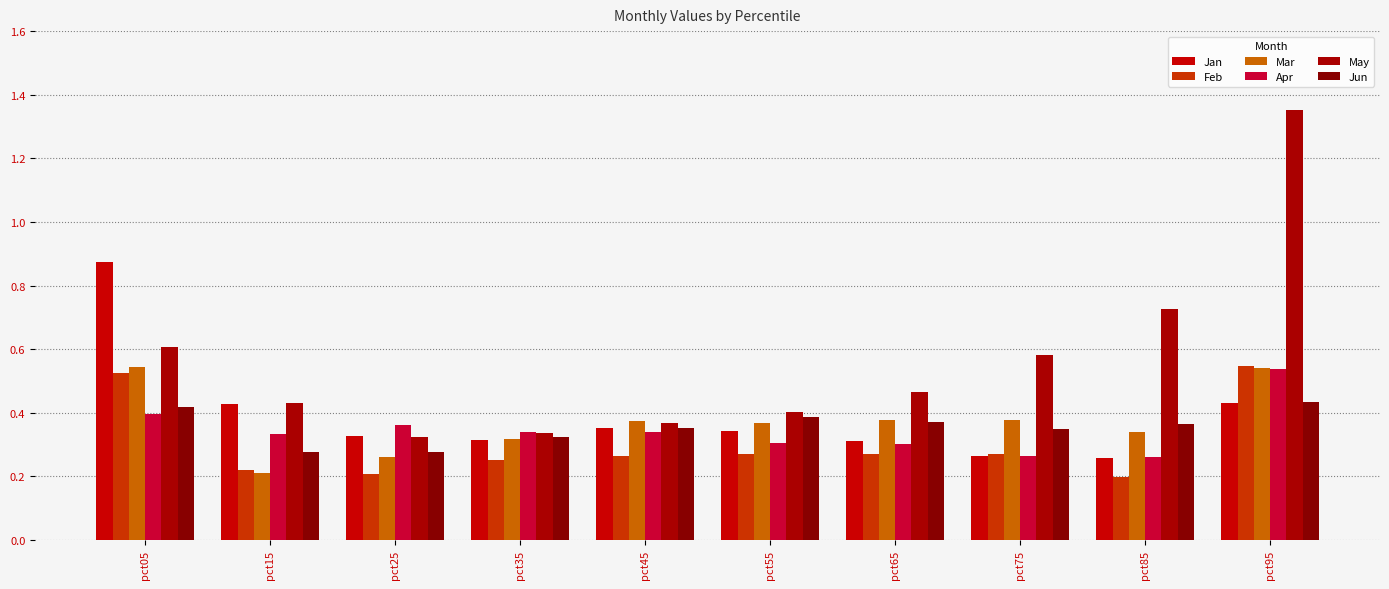

The Mar series shows 0.1 at pct15. True or false?

False